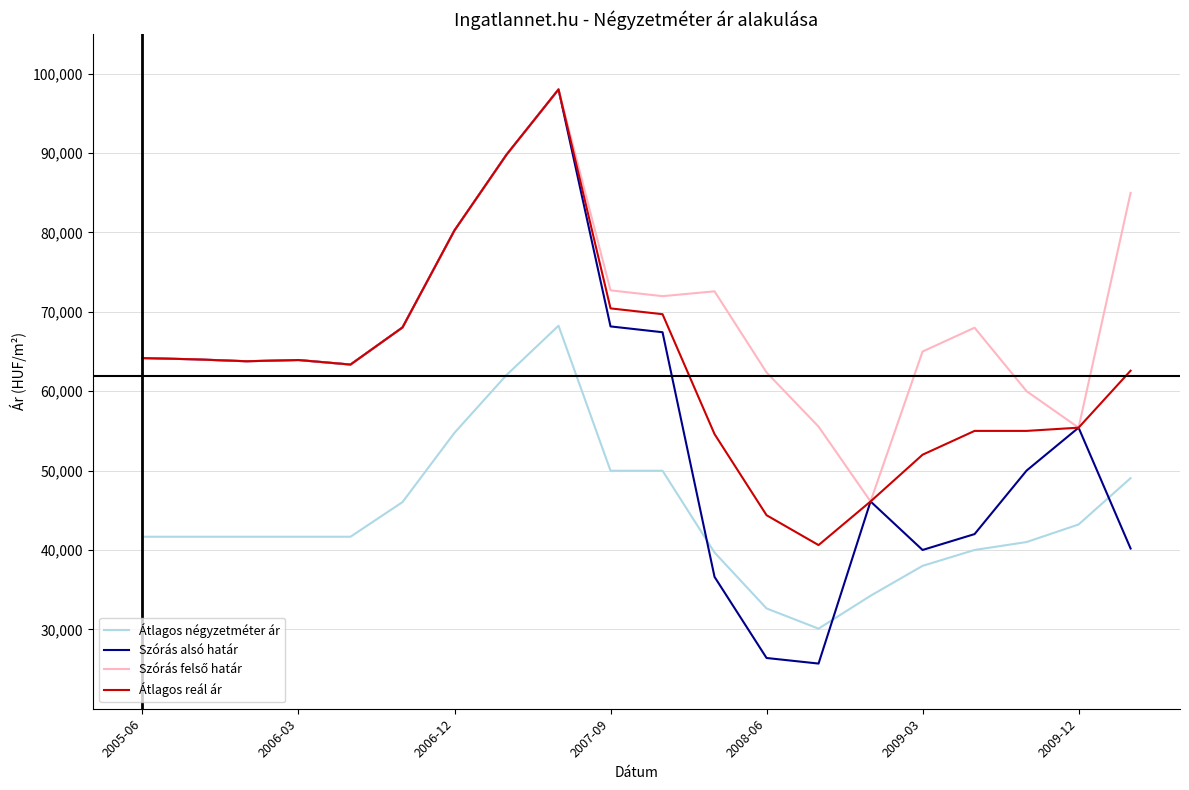

How many times do Átlagos négyzetméter ár and Szórás alsó határ cross each other?

3